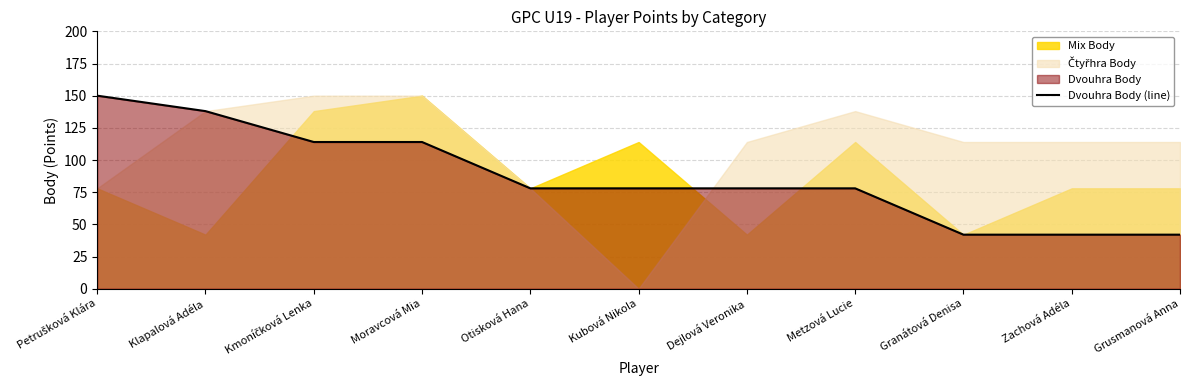

What is the difference between the second highest and minimum values?

96